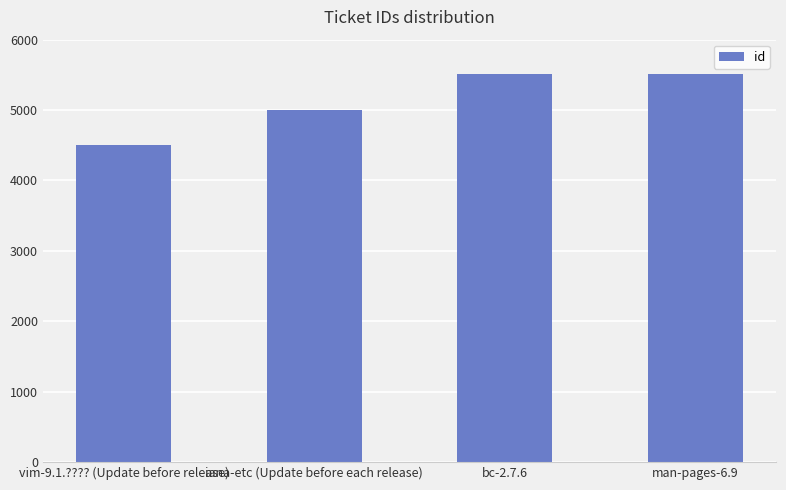

What is the change in value from iana-etc (Update before each release) to man-pages-6.9?

+501